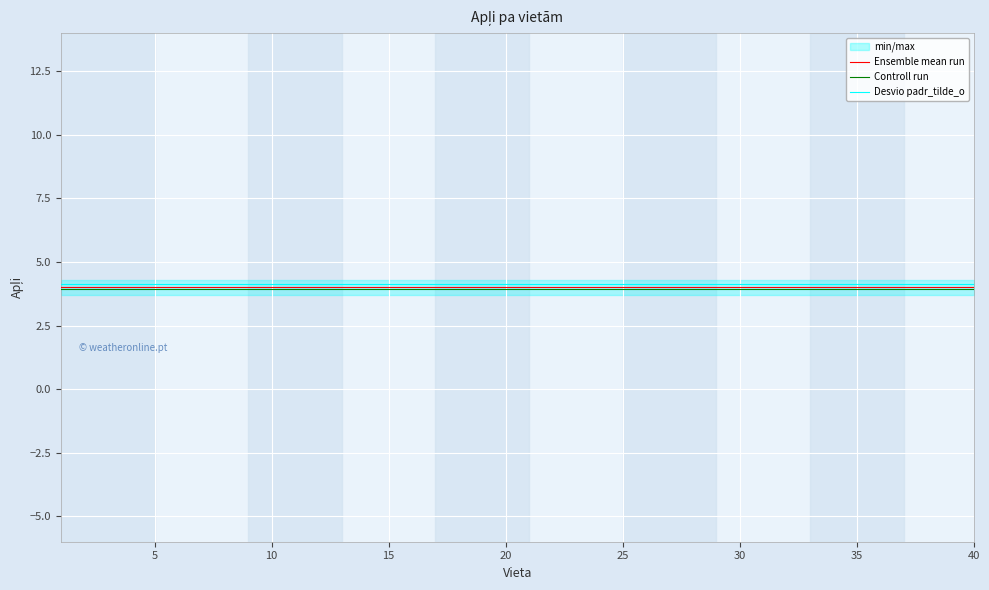

True or false: Desvio padr_tilde_o and Controll run intersect in this chart.

False